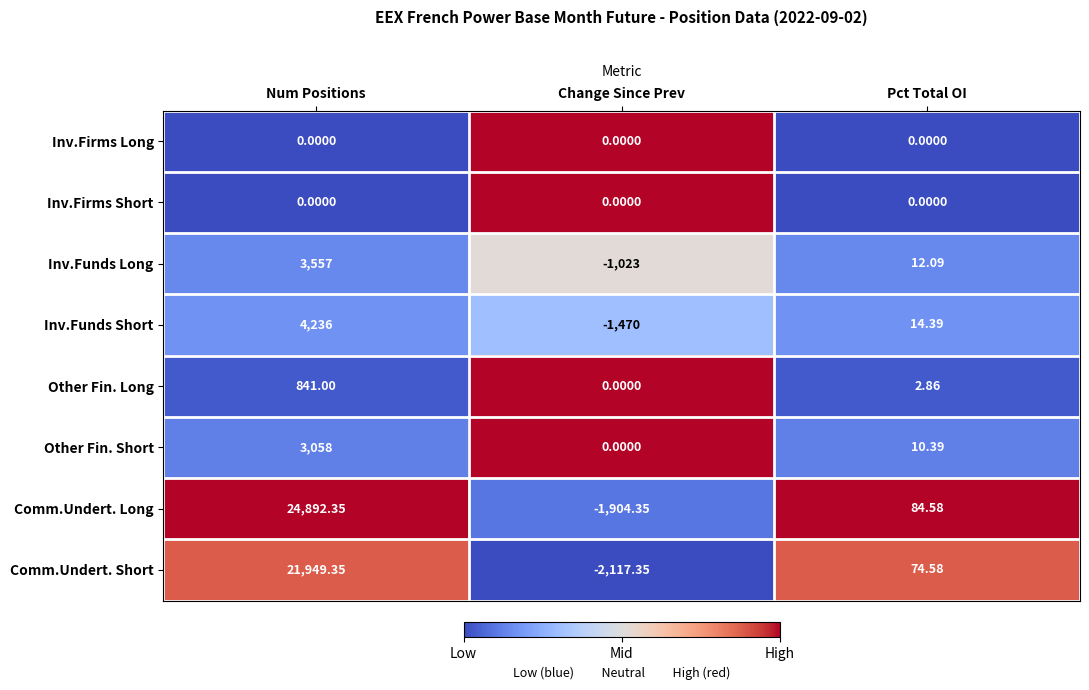

Which series has the widest spread of values?

Comm.Undert. Long